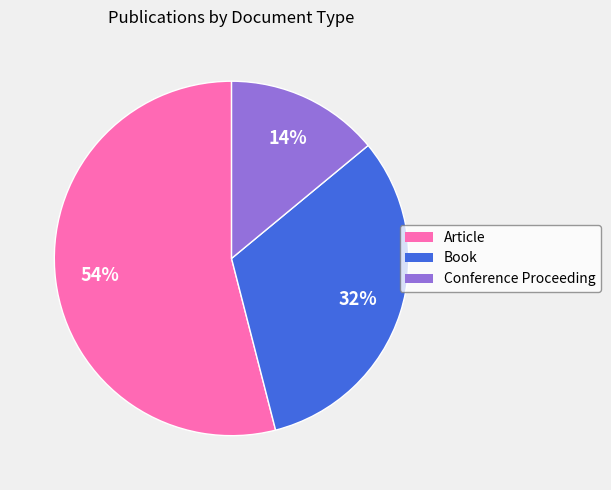

Which category has the biggest portion of the pie?

Article